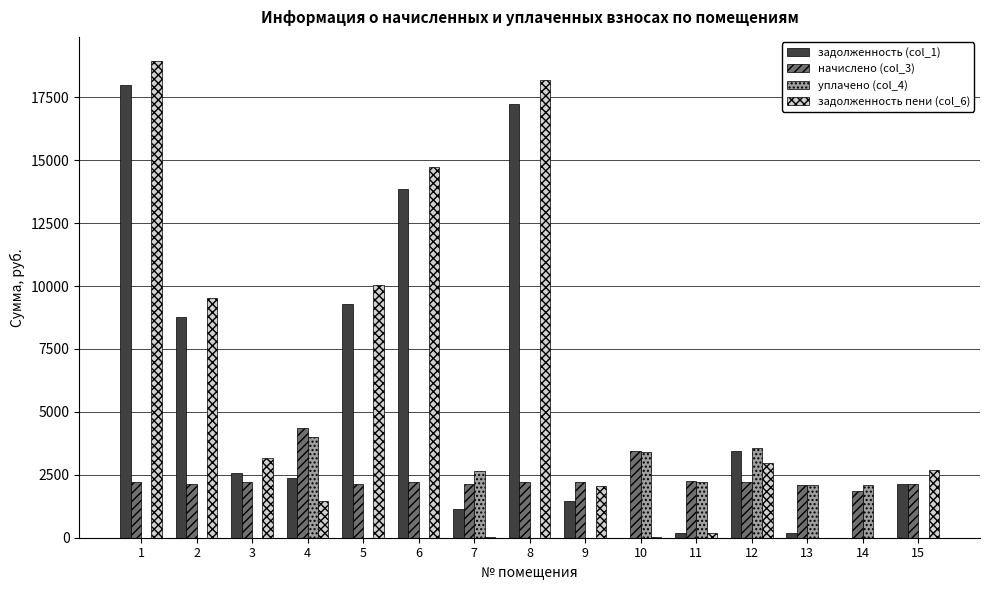

Which series changed the most between 2 and 4?

задолженность пени (col_6)